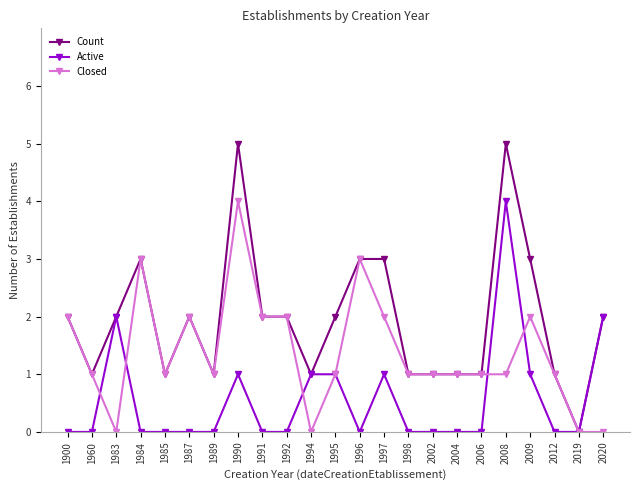

Is it true that Closed equals 1 at 1960?

True